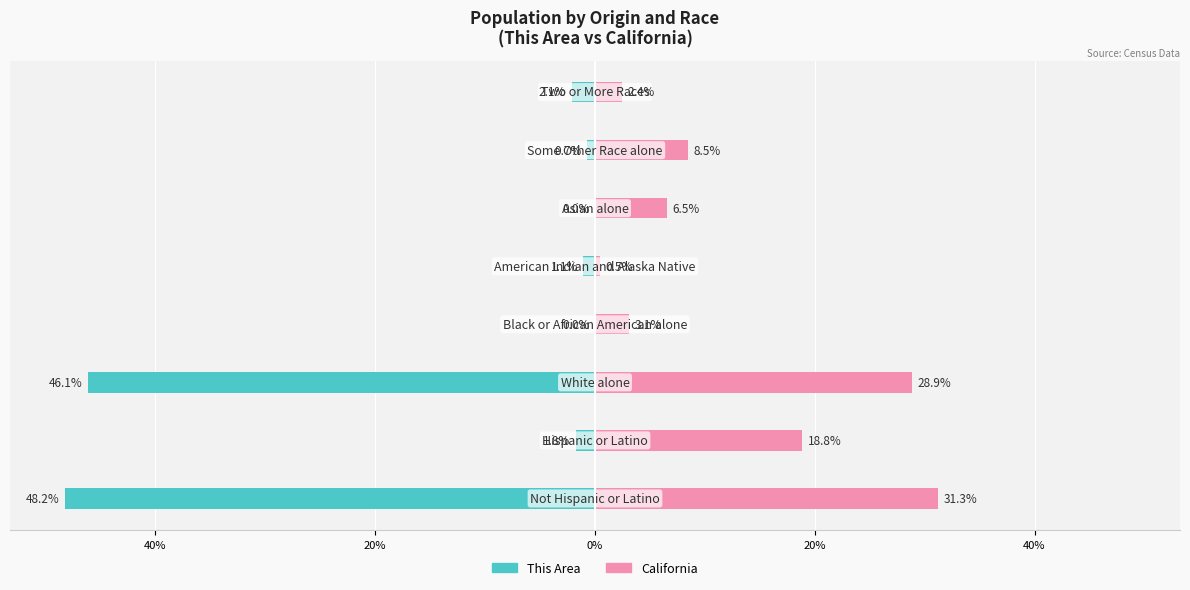

The value of This Area at 7 is -2.1. True or false?

True